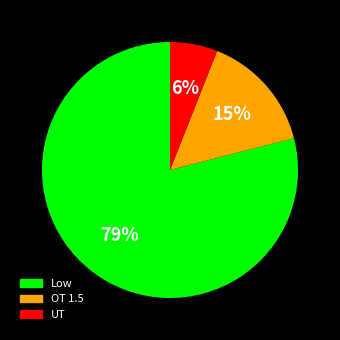

Which slice is the smallest?

UT